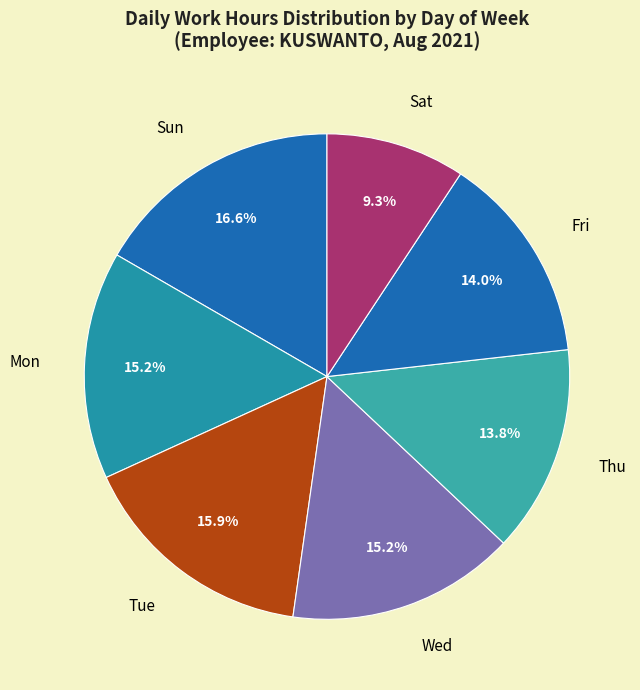

Which category has the biggest portion of the pie?

Sun